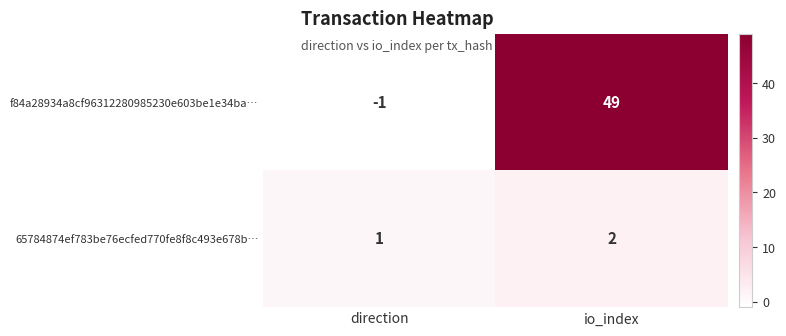

Reading left to right, transcribe all the data shown in this chart.

f84a28934a8cf96312280985230e603be1e34ba…: direction=-1	io_index=49
65784874ef783be76ecfed770fe8f8c493e678b…: direction=1	io_index=2